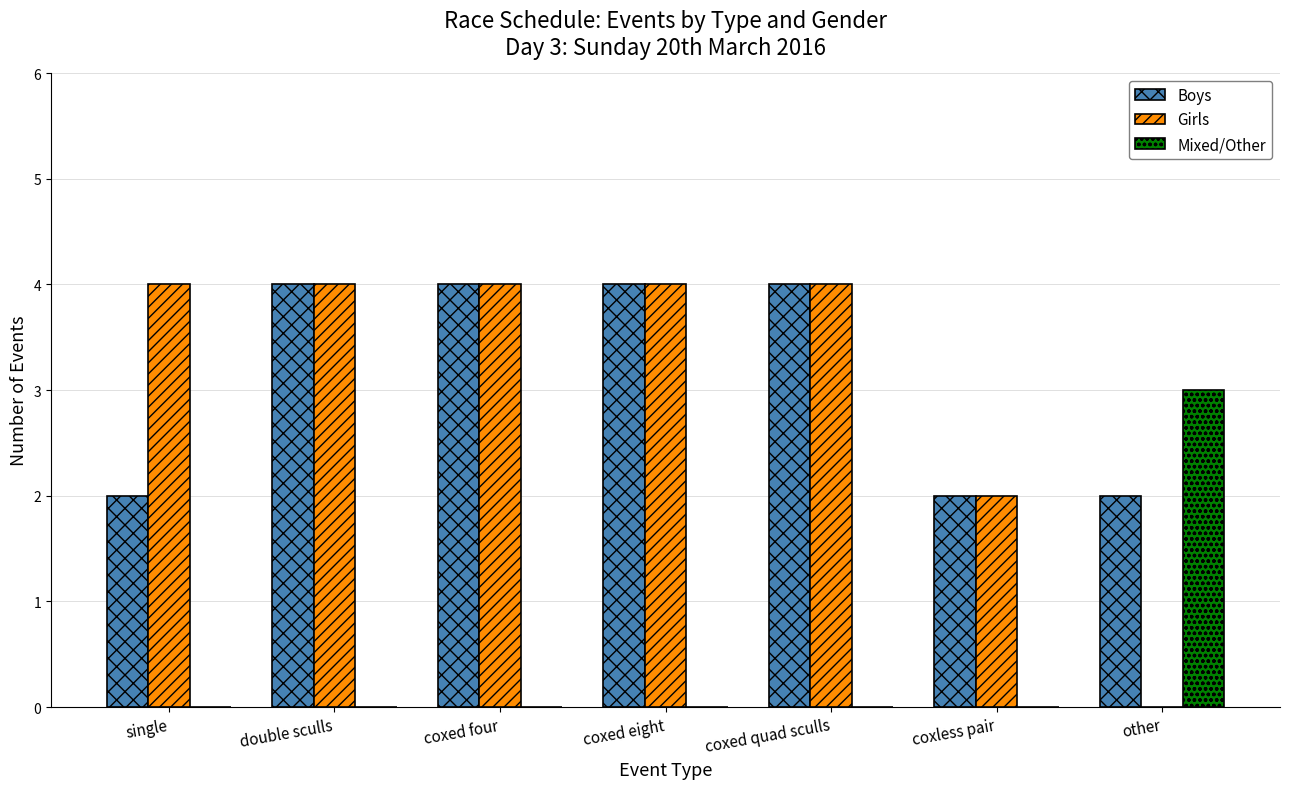

What is the total value across all series at coxed quad sculls?

8